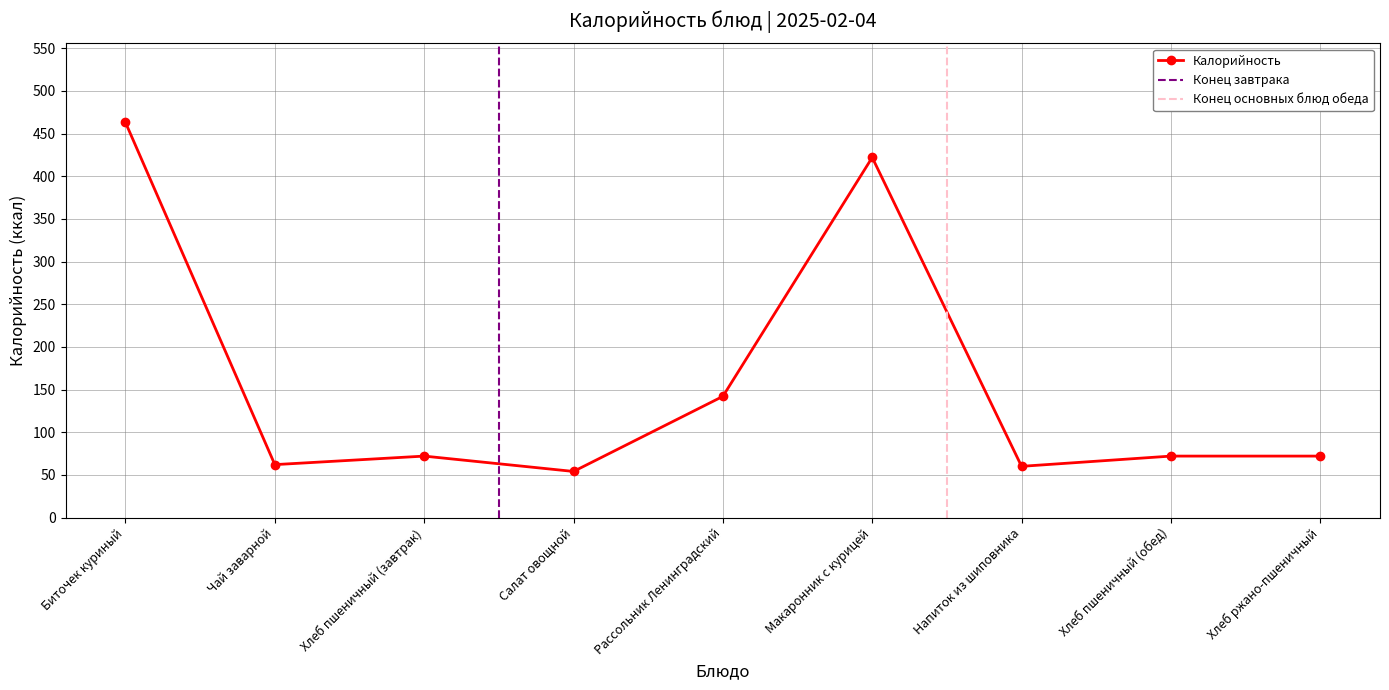

The value at Чай заварной is 30. True or false?

False